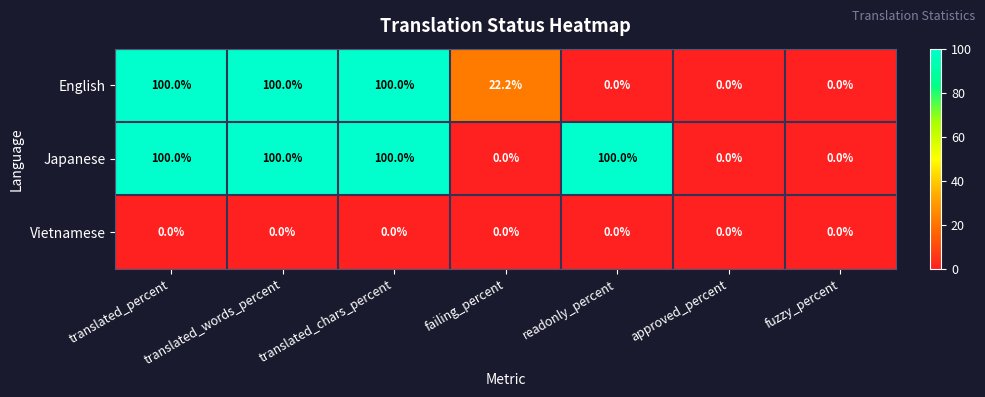

Rank the series by their average value, from lowest to highest.

Vietnamese, English, Japanese